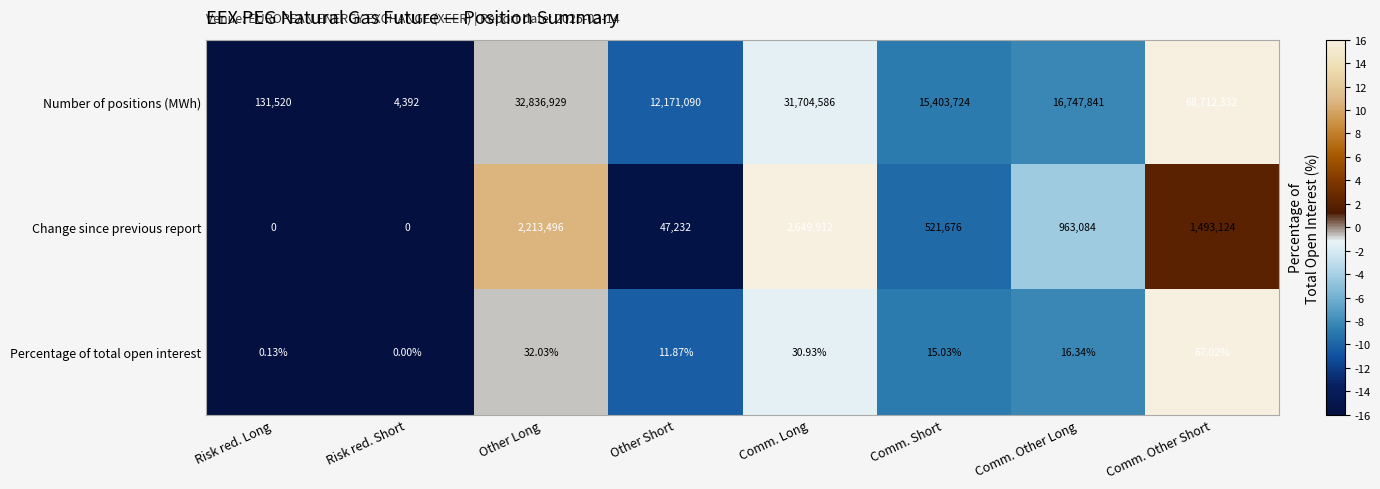

Which series has the largest total across all categories?

Number of positions (MWh)